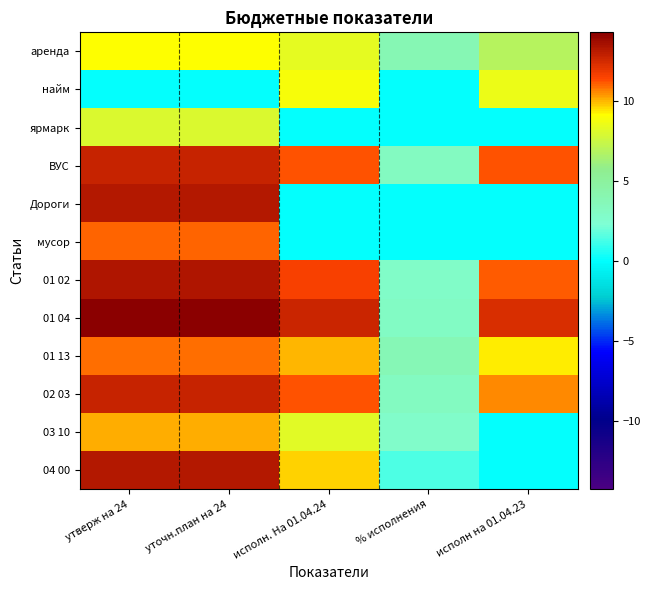

Reading left to right, list all the values displayed in this chart.

аренда: утверж на 24=9.1	уточн.план на 24=9.1	исполн. На 01.04.24=8.3	% исполнения=3.8	исполн на 01.04.23=6.9
найм: утверж на 24=0.0	уточн.план на 24=0.0	исполн. На 01.04.24=8.9	% исполнения=0.0	исполн на 01.04.23=8.5
ярмарк: утверж на 24=8.0	уточн.план на 24=8.0	исполн. На 01.04.24=0.0	% исполнения=0.0	исполн на 01.04.23=0.0
ВУС: утверж на 24=12.8	уточн.план на 24=12.8	исполн. На 01.04.24=11.2	% исполнения=3.1	исполн на 01.04.23=11.2
Дороги: утверж на 24=13.2	уточн.план на 24=13.2	исполн. На 01.04.24=0.0	% исполнения=0.0	исполн на 01.04.23=0.0
мусор: утверж на 24=11.0	уточн.план на 24=11.0	исполн. На 01.04.24=0.0	% исполнения=0.0	исполн на 01.04.23=0.0
01 02: утверж на 24=13.3	уточн.план на 24=13.3	исполн. На 01.04.24=11.5	% исполнения=2.9	исполн на 01.04.23=11.2
01 04: утверж на 24=14.3	уточн.план на 24=14.3	исполн. На 01.04.24=12.6	% исполнения=3.0	исполн на 01.04.23=12.4
01 13: утверж на 24=10.9	уточн.план на 24=10.9	исполн. На 01.04.24=10.0	% исполнения=3.7	исполн на 01.04.23=9.4
02 03: утверж на 24=12.8	уточн.план на 24=12.8	исполн. На 01.04.24=11.2	% исполнения=3.1	исполн на 01.04.23=10.5
03 10: утверж на 24=10.1	уточн.план на 24=10.1	исполн. На 01.04.24=8.2	% исполнения=2.8	исполн на 01.04.23=0.0
04 00: утверж на 24=13.2	уточн.план на 24=13.2	исполн. На 01.04.24=9.7	% исполнения=1.4	исполн на 01.04.23=0.0